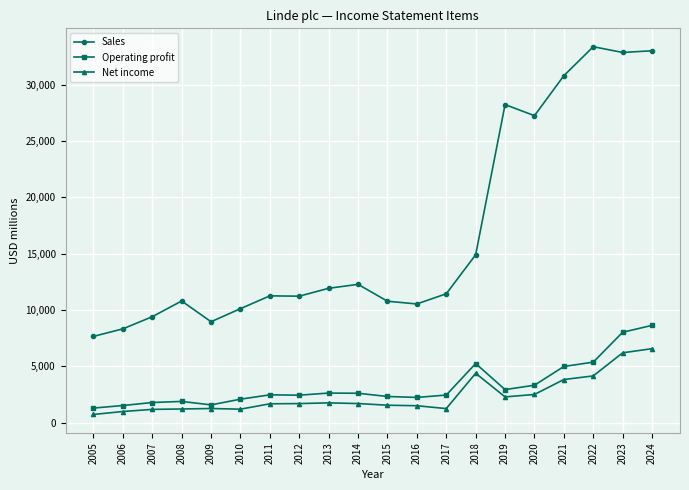

The value of Net income at 2021 is 5234. True or false?

False